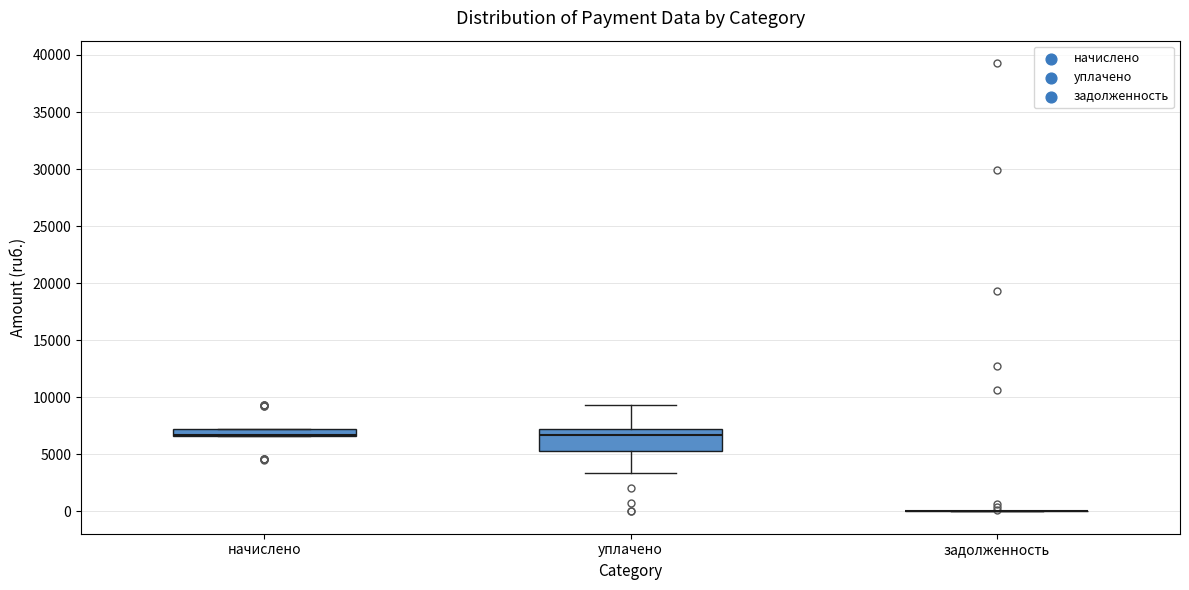

Comparing the boxes themselves (not the whiskers), which one is the tallest?

уплачено